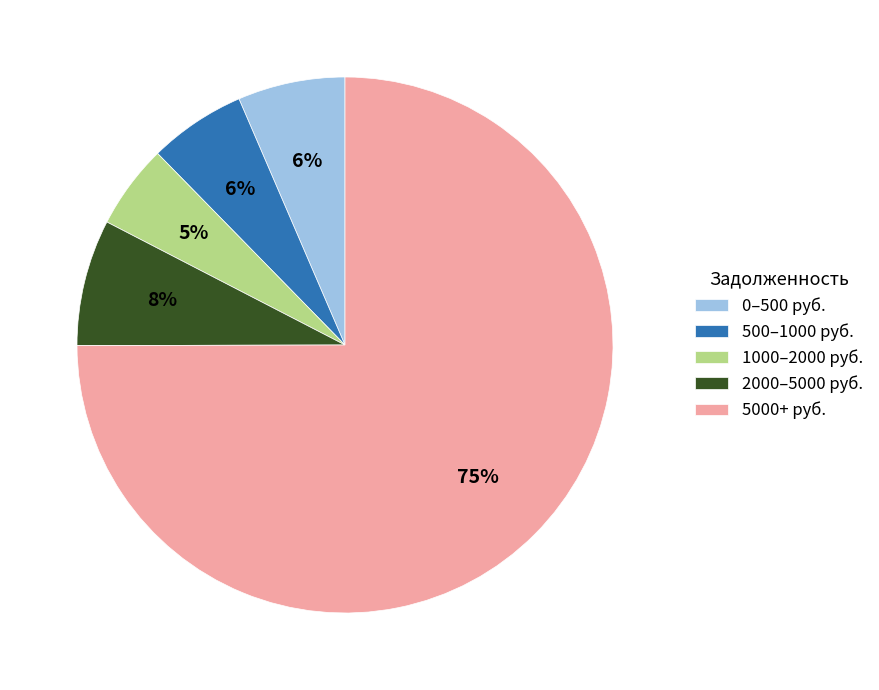

Is there a majority slice in this chart?

Yes